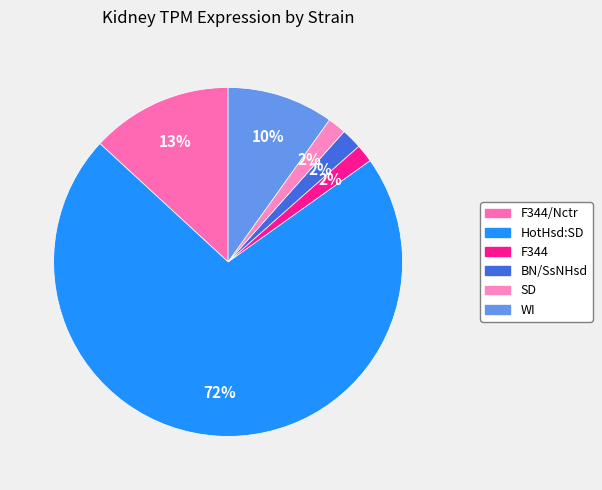

The WI slice represents 1% of the pie. True or false?

False